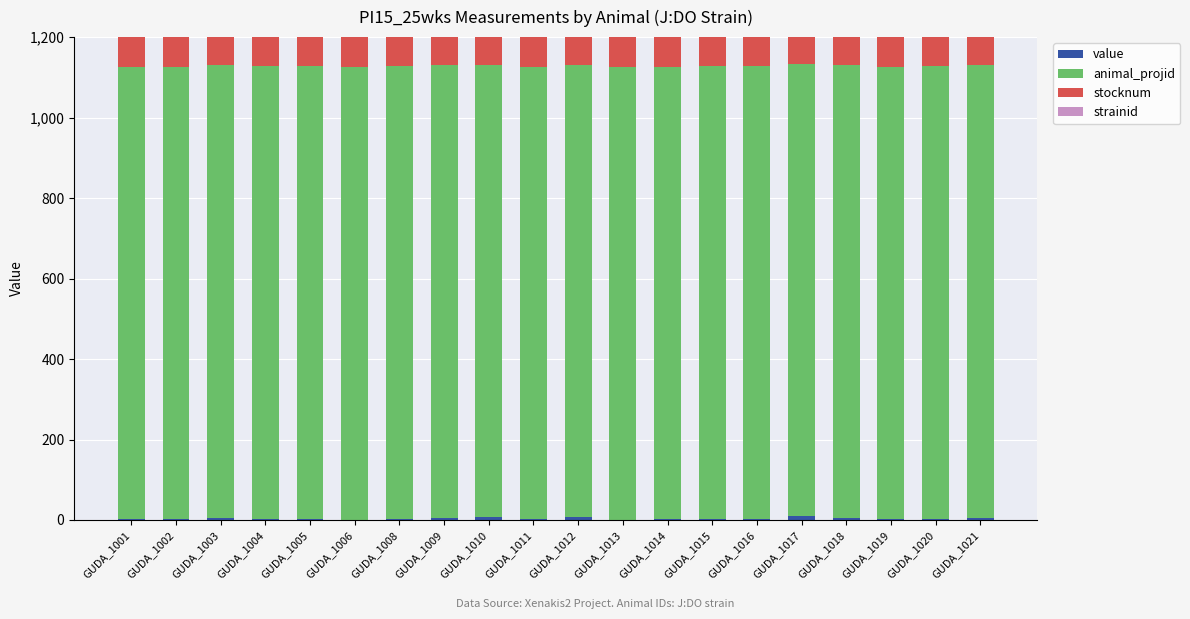

The animal_projid series shows 1125.0 at GUDA_1014. True or false?

True